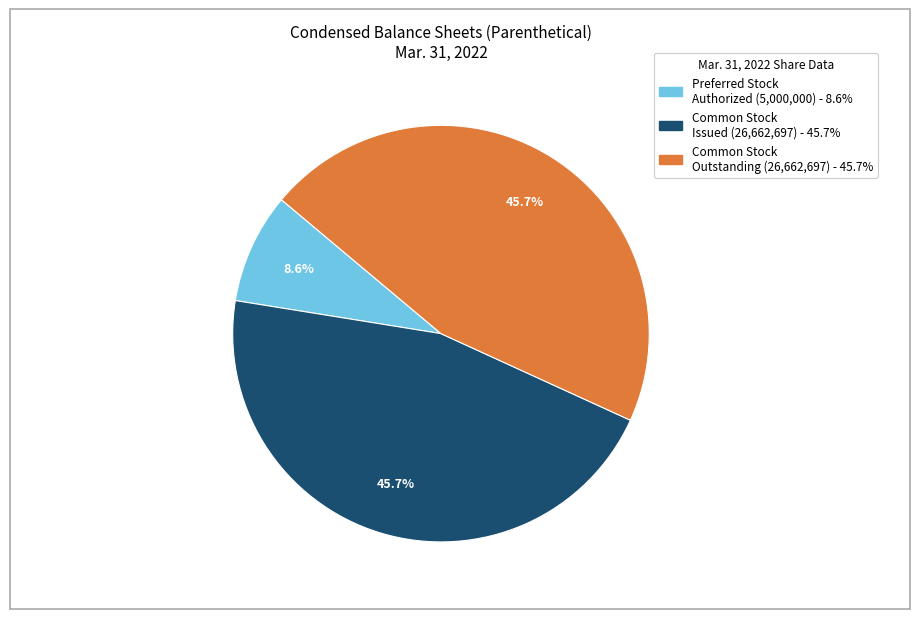

How many slices are in this pie chart?

3